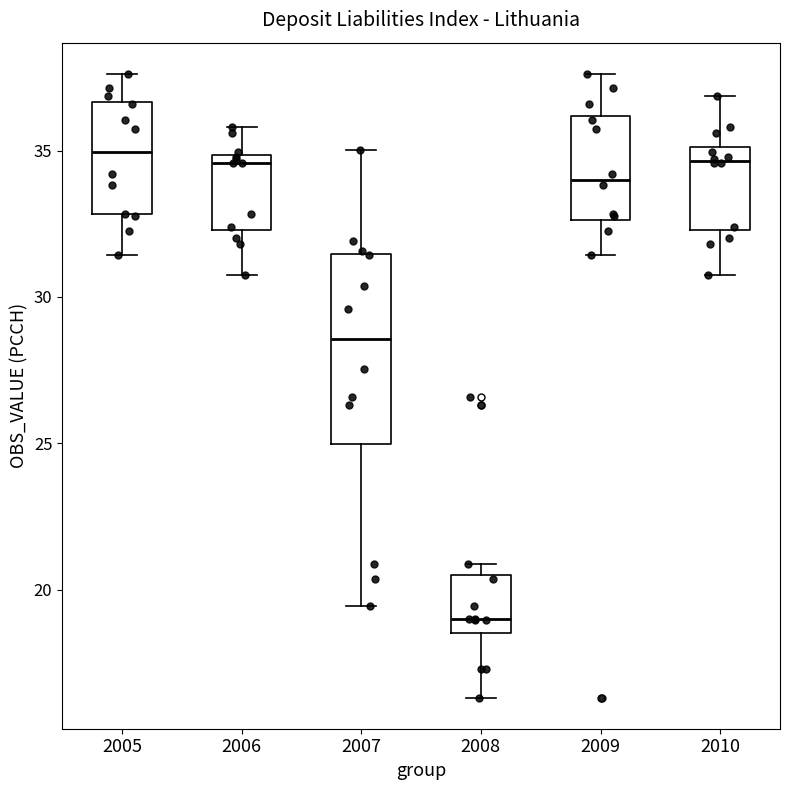

Where does the lower whisker of the box at x = 2008 end on the y-axis? The values are not printed on the chart, so give them approximately, as read against the axis.

16.5